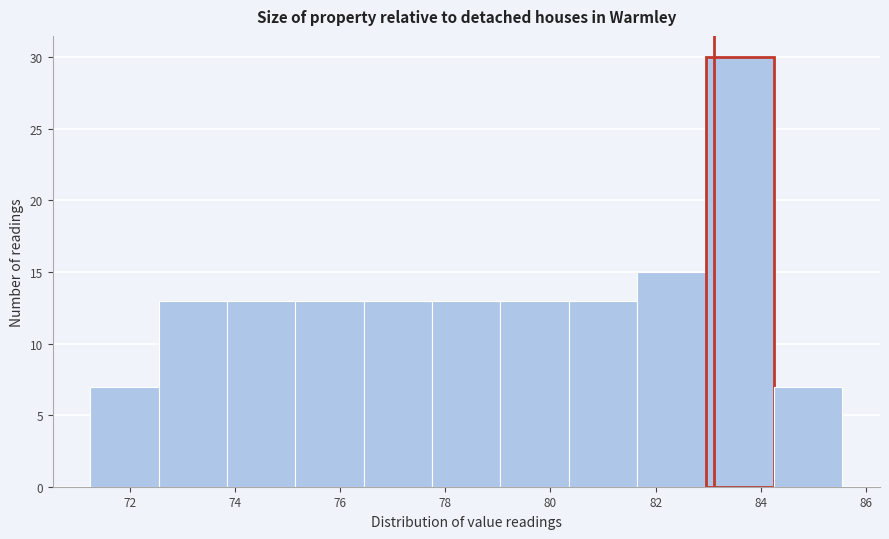

What is the height of the bar covering 73.85 to 75.15 on the x-axis? Neither the bar edges nor the heights are printed on the chart, so give them approximately, as read against the axes.

13